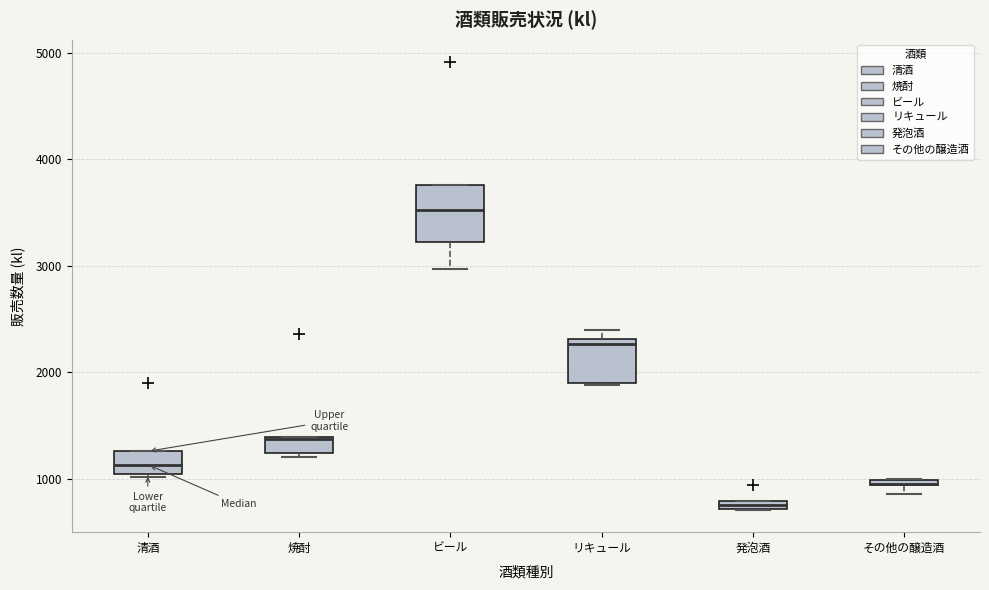

Where is the upper edge of the box for その他の醸造酒 on the y-axis? The values are not printed on the chart, so give them approximately, as read against the axis.

1000